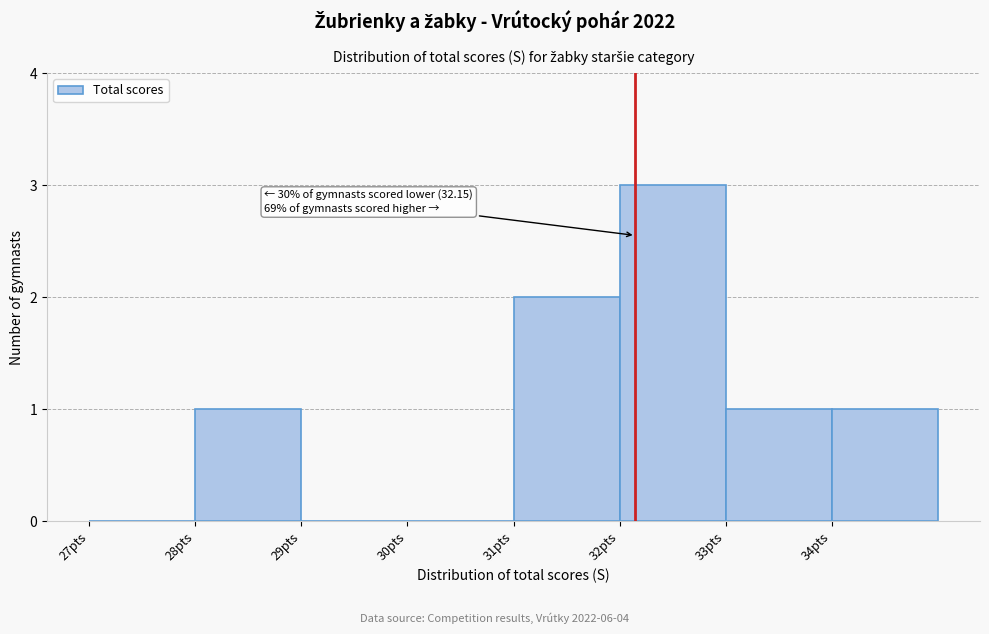

Which range on the x-axis has the tallest bar?

32 to 33